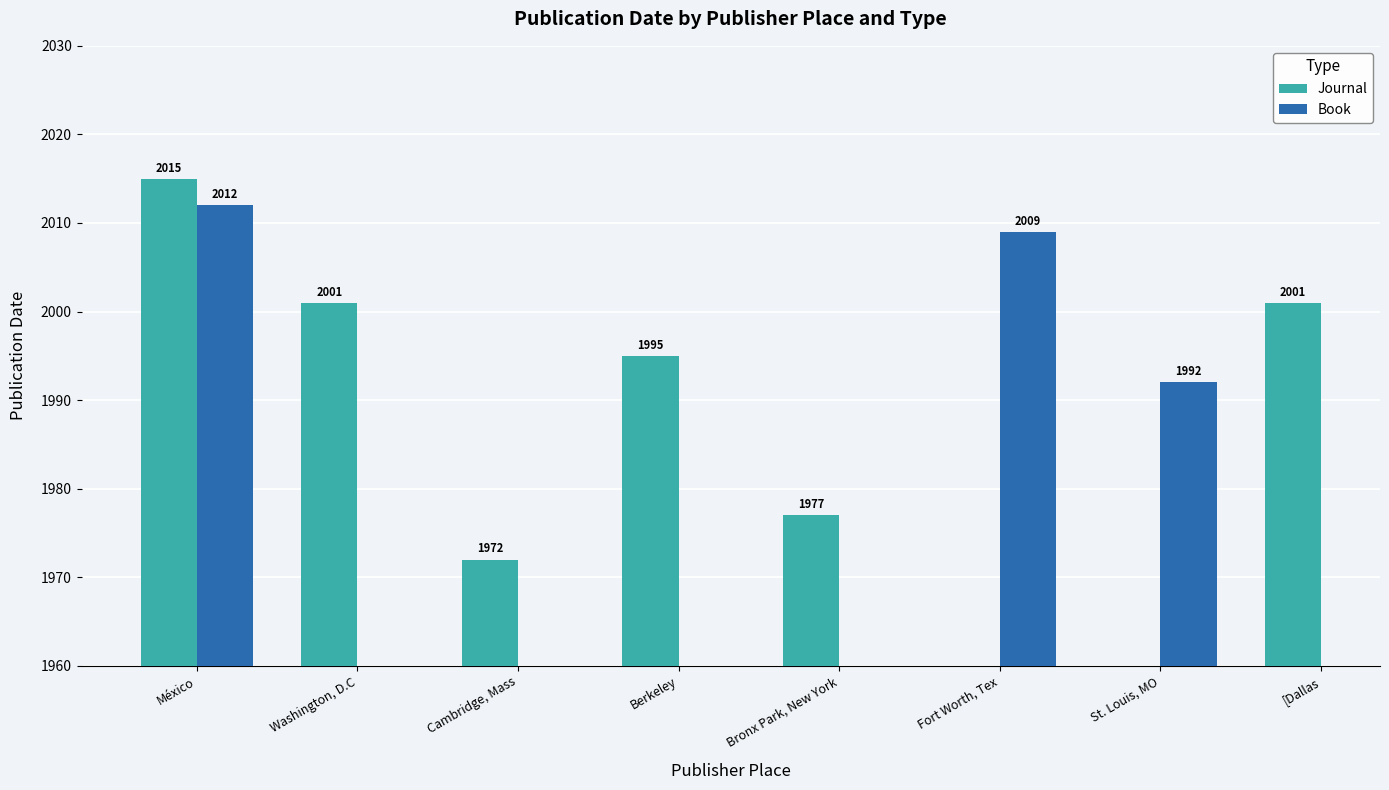

What are all the series names shown in the legend?

Journal, Book